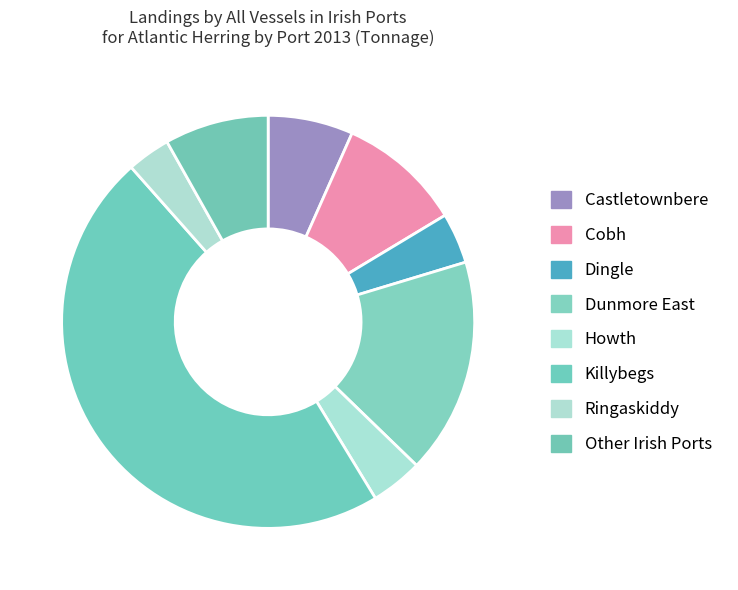

Between Dunmore East and Ringaskiddy, which is larger?

Dunmore East